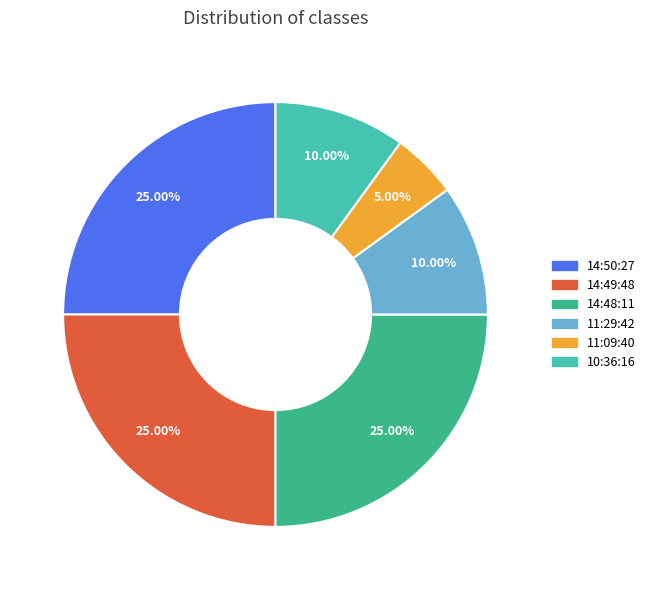

To the nearest percent, what is the difference between the largest and smallest slice percentages?

20%